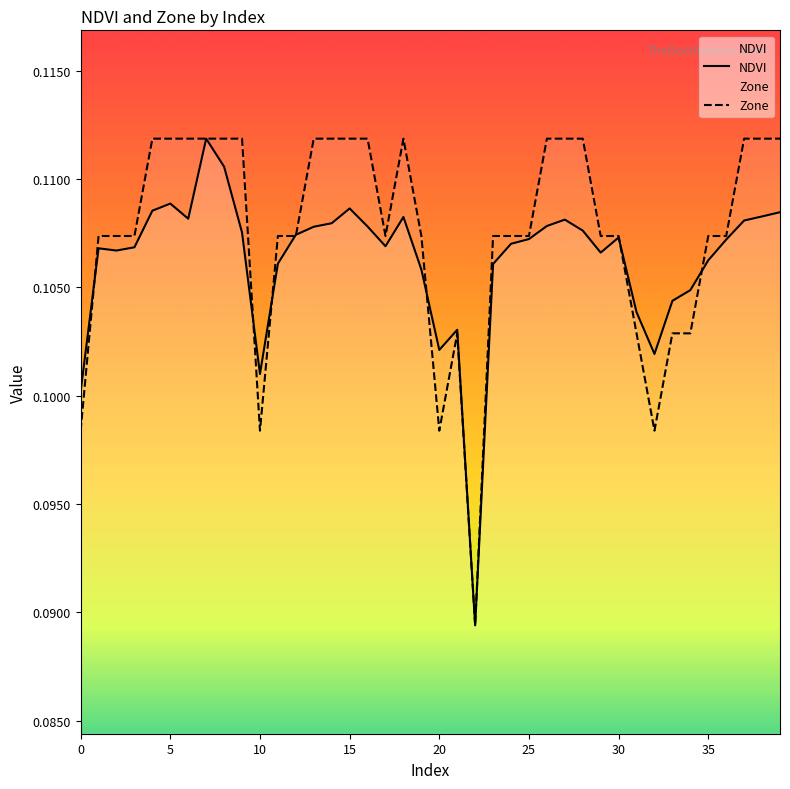

Is this an area chart (filled region under the line)?

No